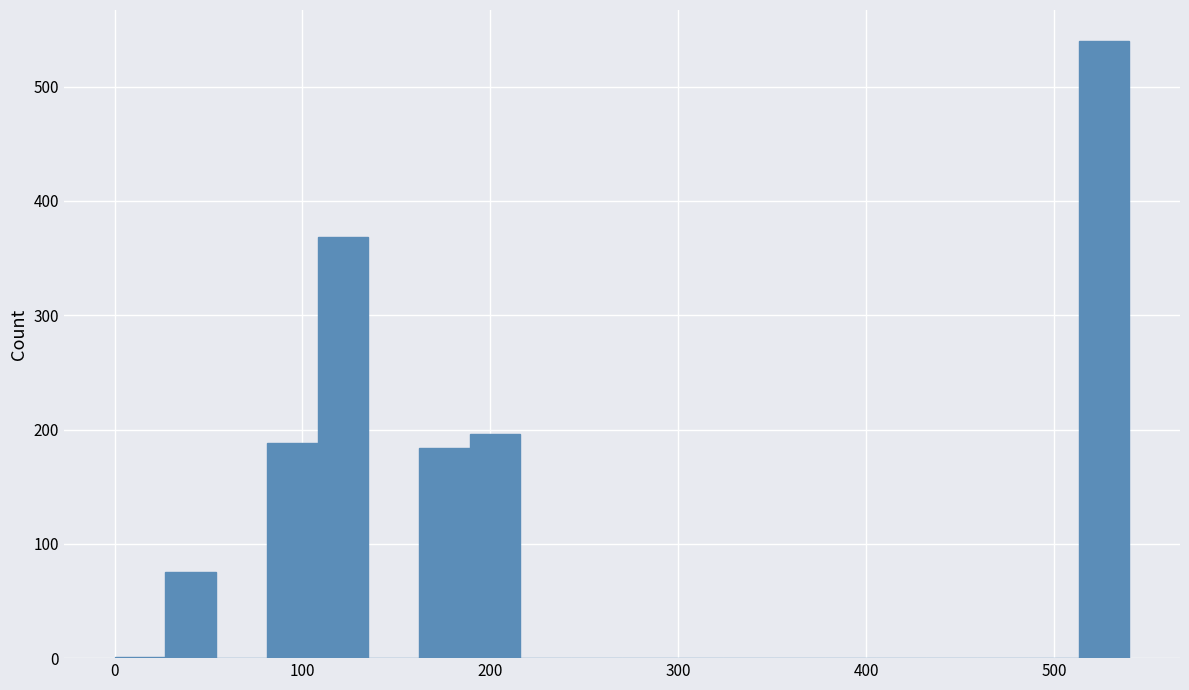

Read against the x-axis, roughly where is the centre of the tallest bar?

530